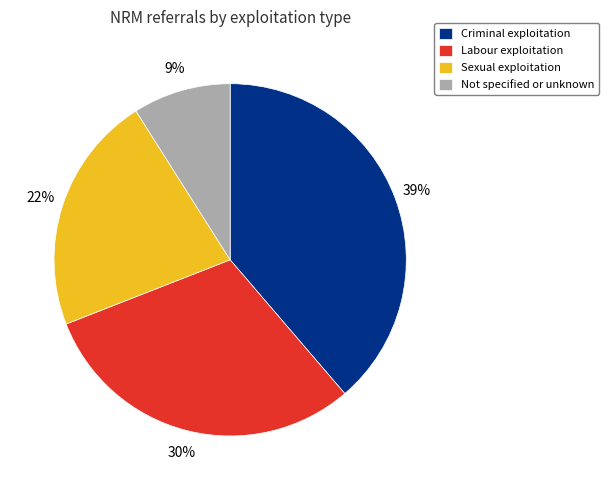

Approximately how many times larger is the value at Criminal exploitation compared to Sexual exploitation?

1.8